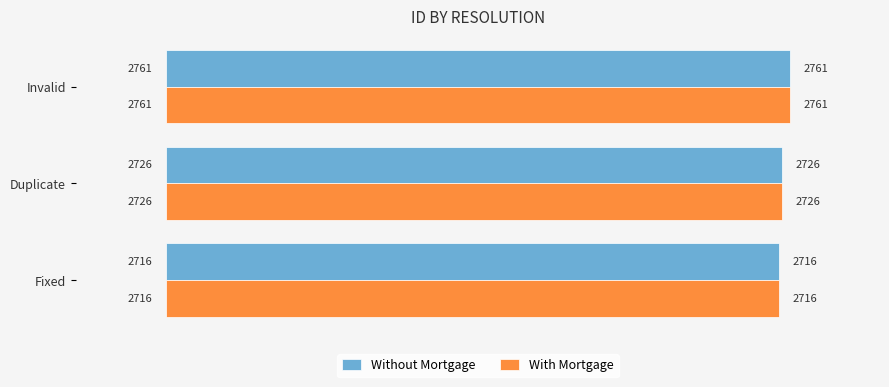

How many series are shown in this chart?

2